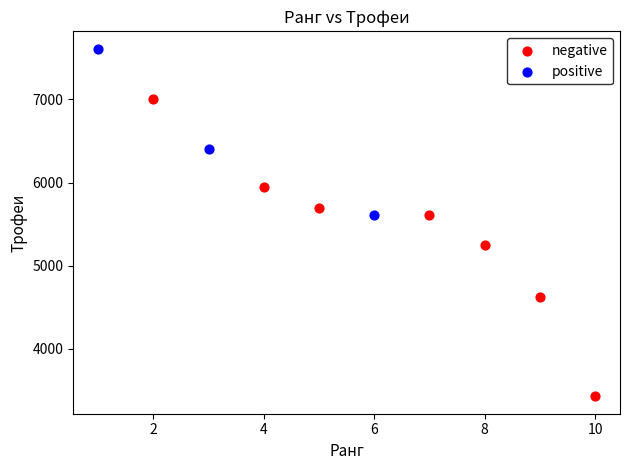

Which series has the widest spread of Y values?

negative